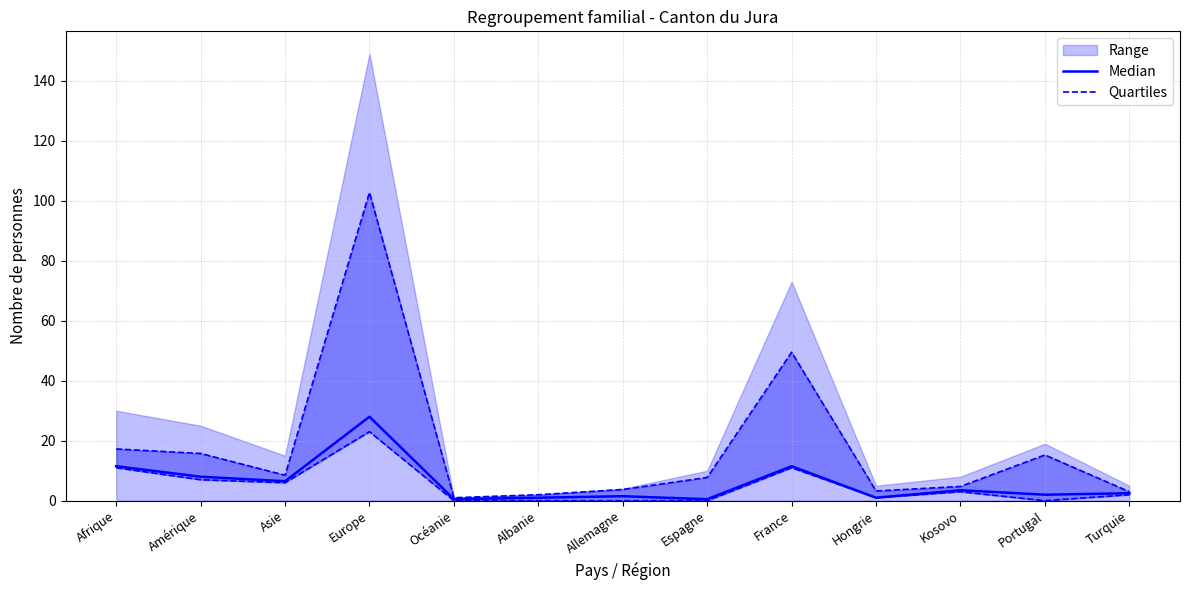

List the labels in order of Quartiles value, largest first.

Europe, Afrique, France, Amérique, Asie, Kosovo, Turquie, Hongrie, Océanie, Albanie, Allemagne, Espagne, Portugal